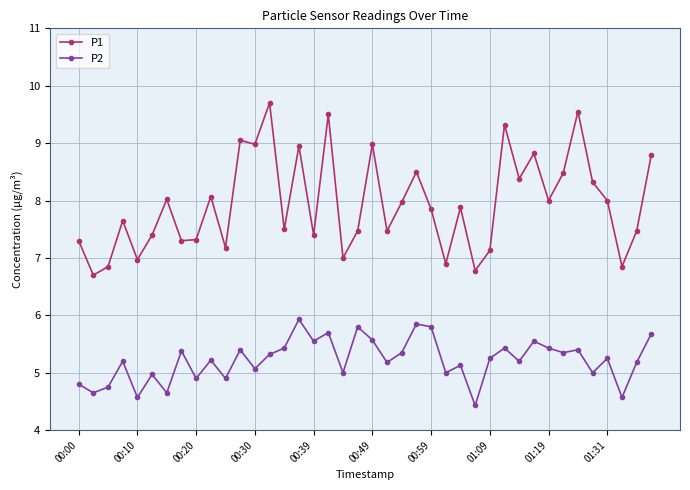

Which series has the largest total across all categories?

P1